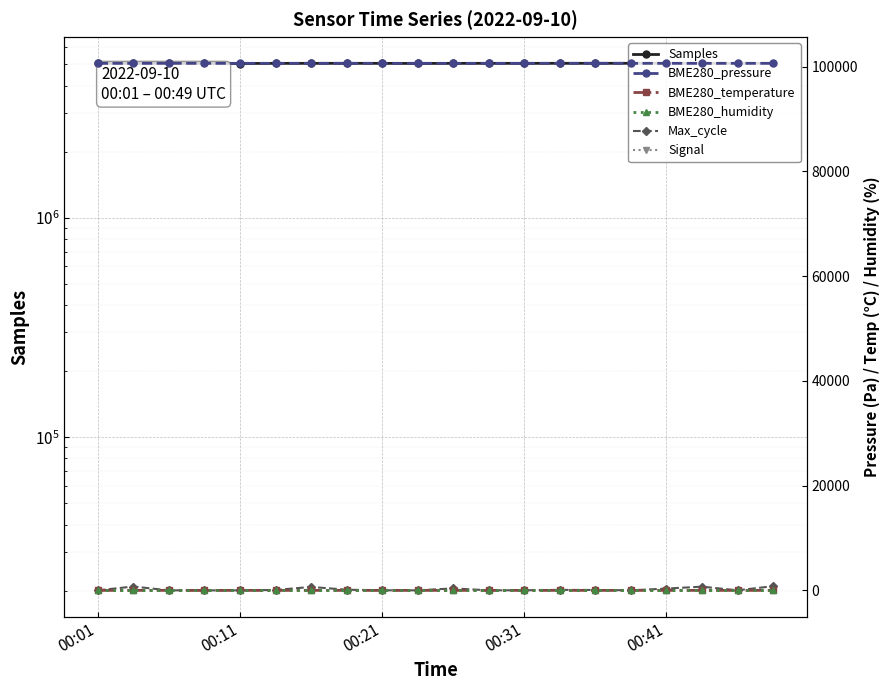

True or false: BME280_temperature has more than 1 points higher than both neighbors.

True